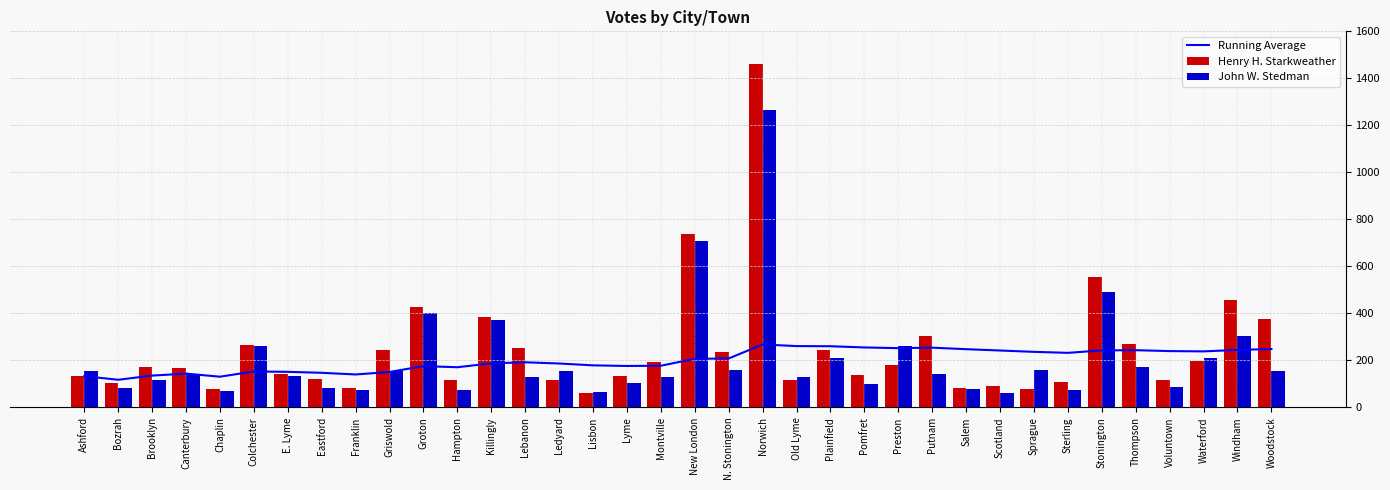

Where is Henry H. Starkweather nearest to the value 760?

New London